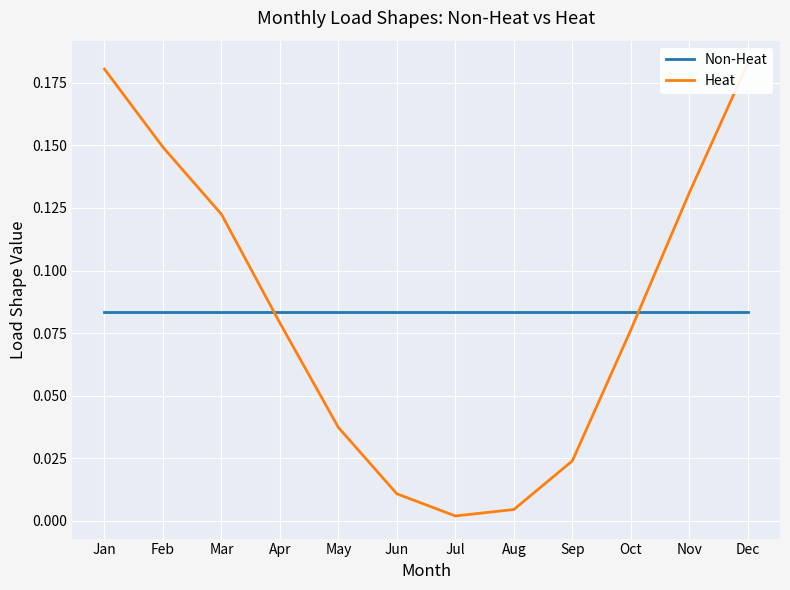

Count the number of data series in this chart.

2